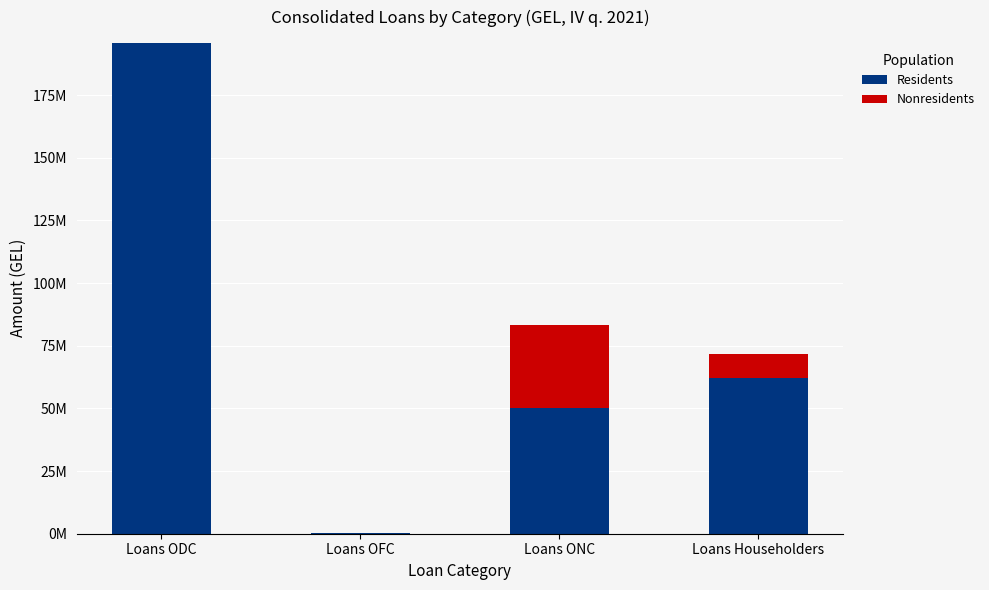

Are the bars grouped side by side (vs. stacked)?

No